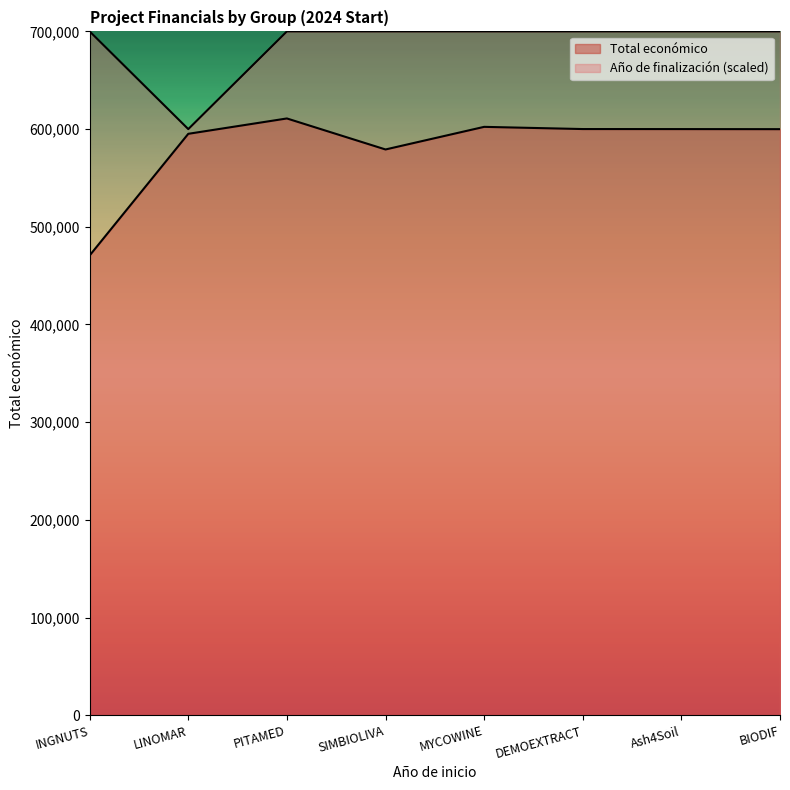

True or false: Total económico and Año de finalización intersect in this chart.

False